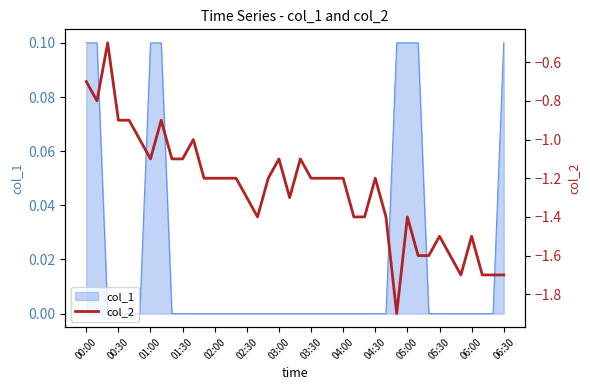

True or false: there are more than 0 points higher than both neighbors.

True